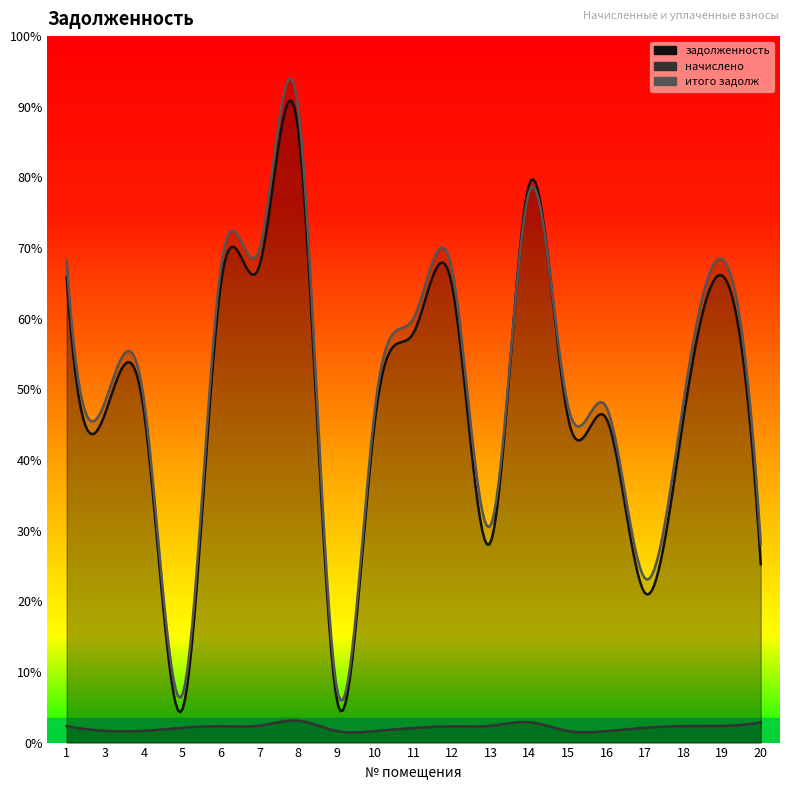

True or false: итого задолж has a value of 6537.7 at 15.

False